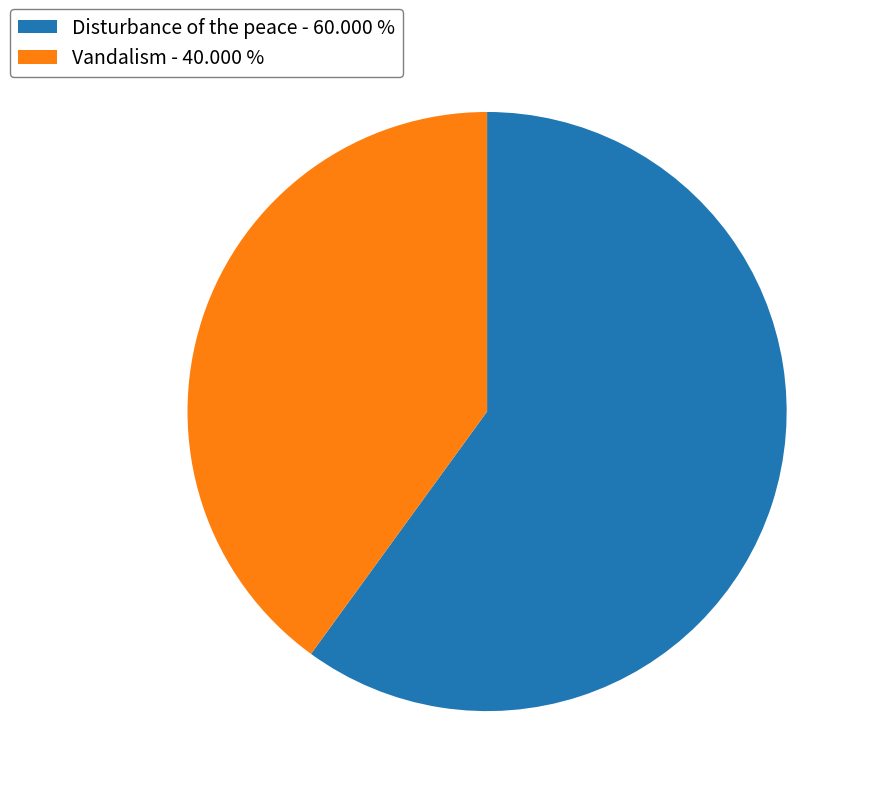

Is there any slice that represents more than half of the pie?

Yes